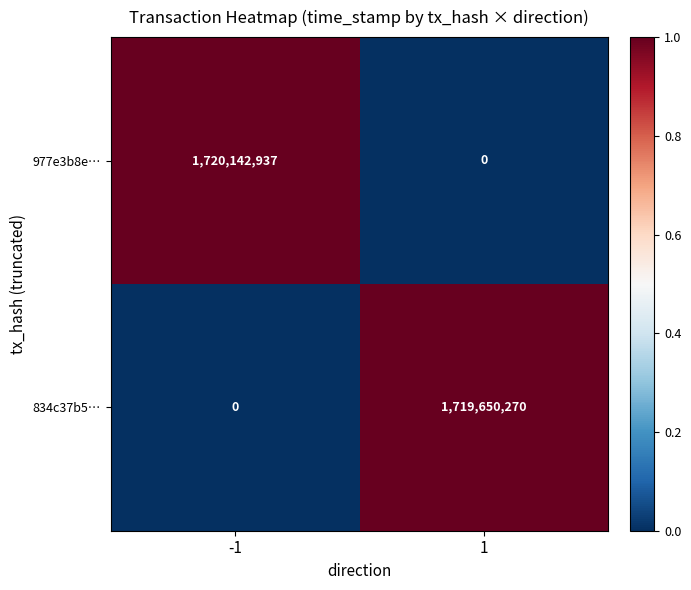

What is the highest value of the 977e3b8e… series?

1720142937